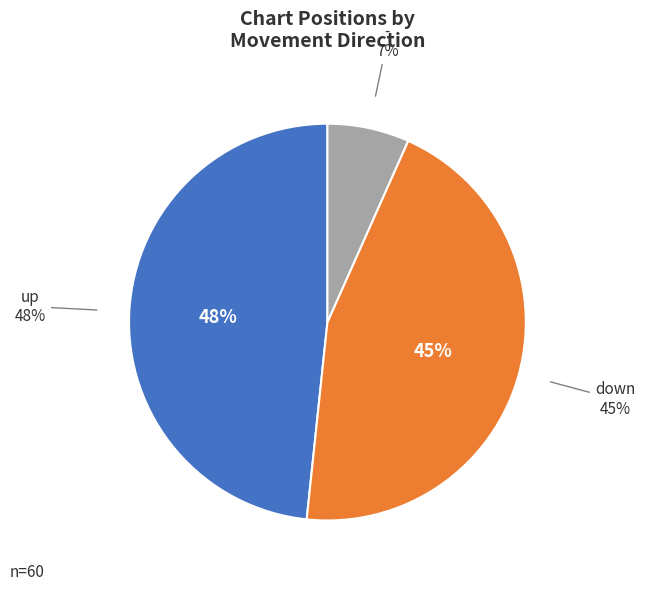

Count the number of slices in the pie.

3